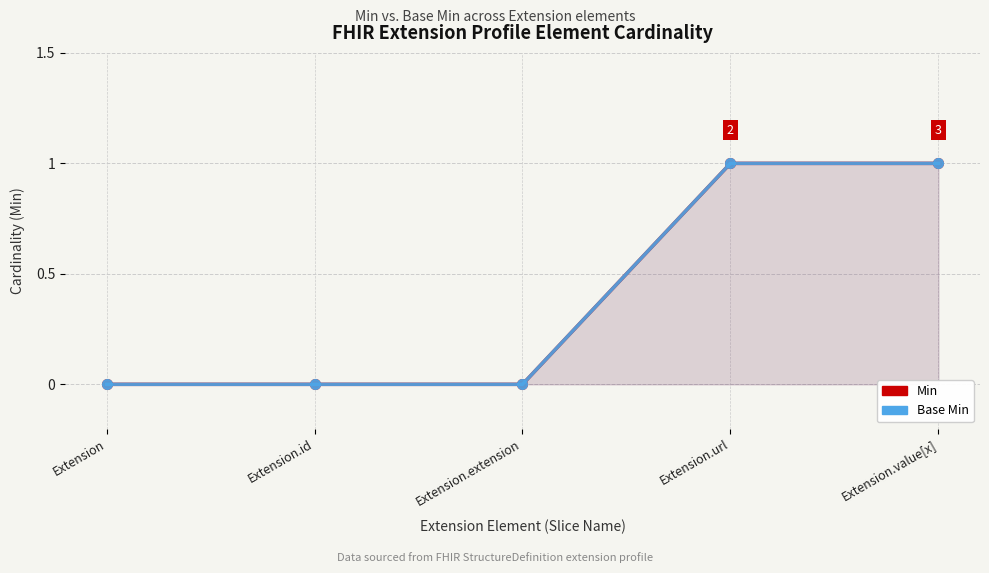

At which category does the chart reach its peak across all series?

Extension.url